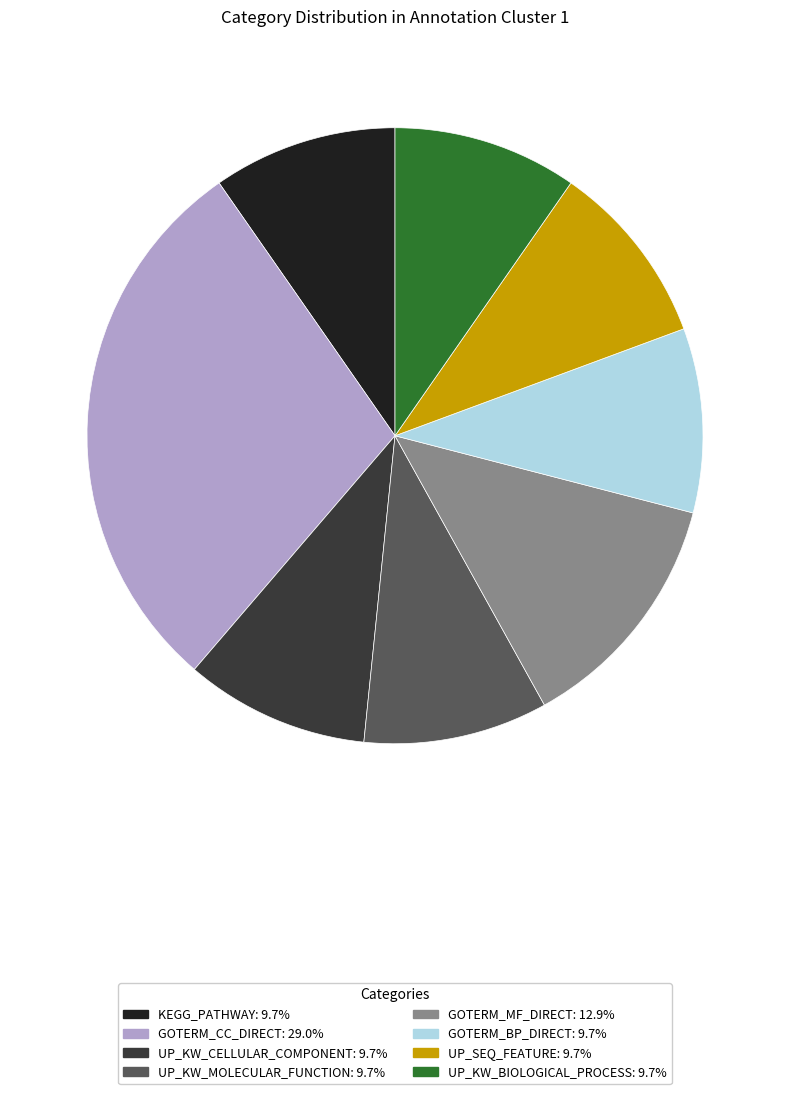

What is the ratio of the value at UP_KW_BIOLOGICAL_PROCESS to the value at KEGG_PATHWAY?

1.0